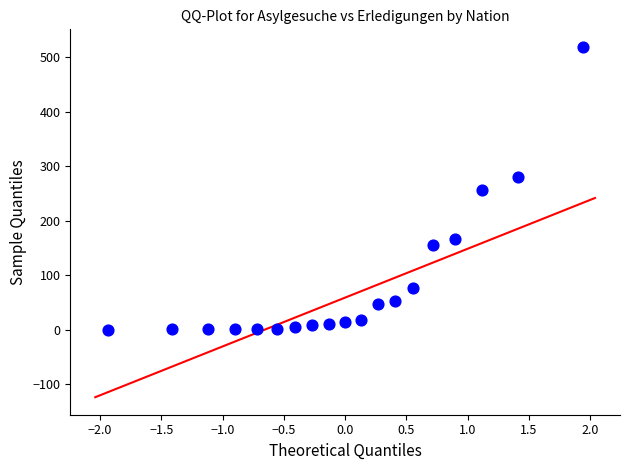

What is the range of Y values (max minus min)?

519